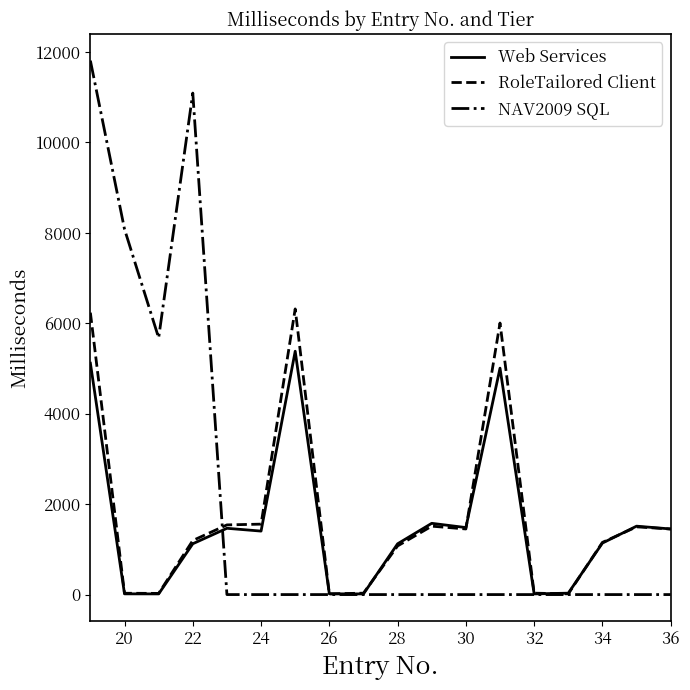

What is the greatest value displayed?

11809